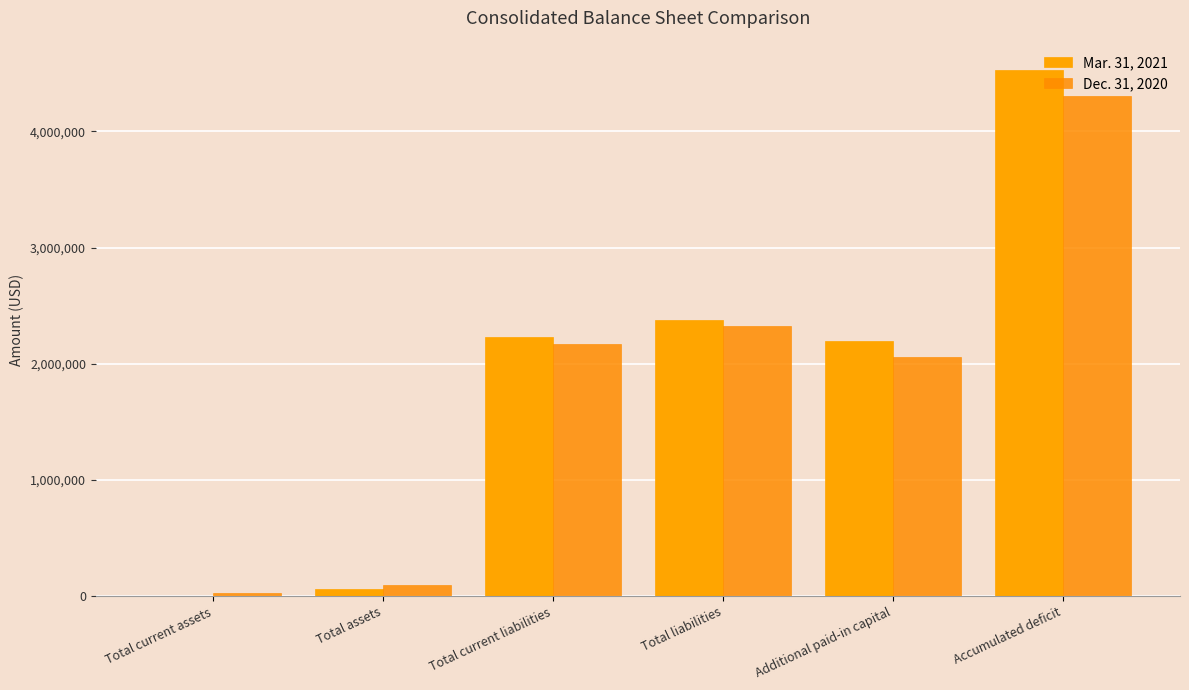

What is the difference between the maximum and minimum values in the Mar. 31, 2021 series?

4525652